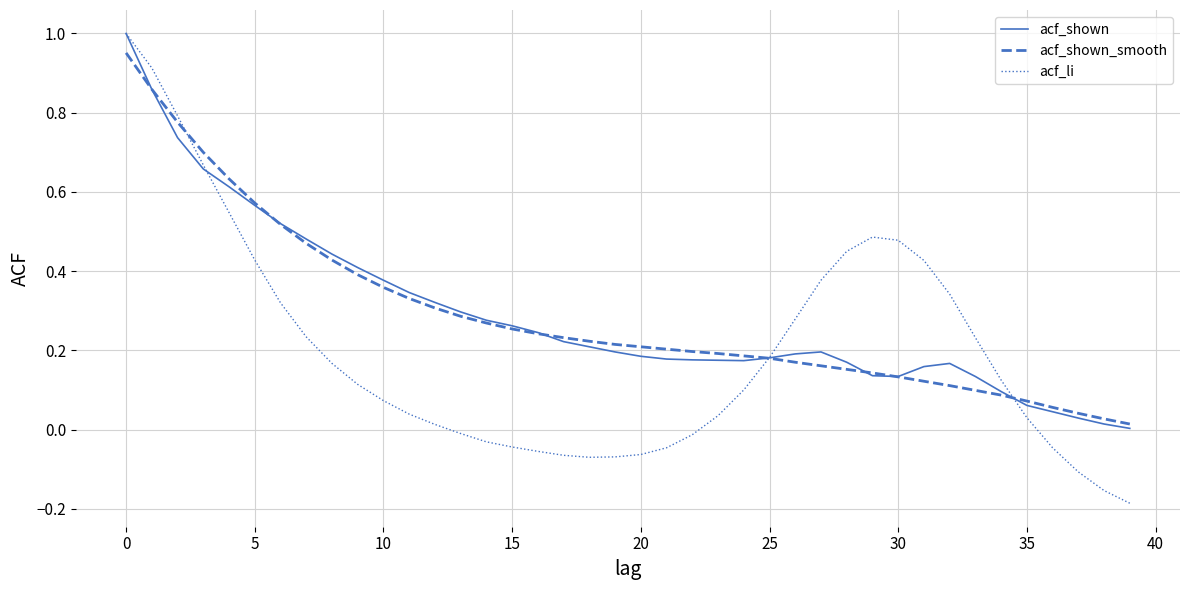

What is the difference between the maximum and minimum values in the acf_li series?

1.2